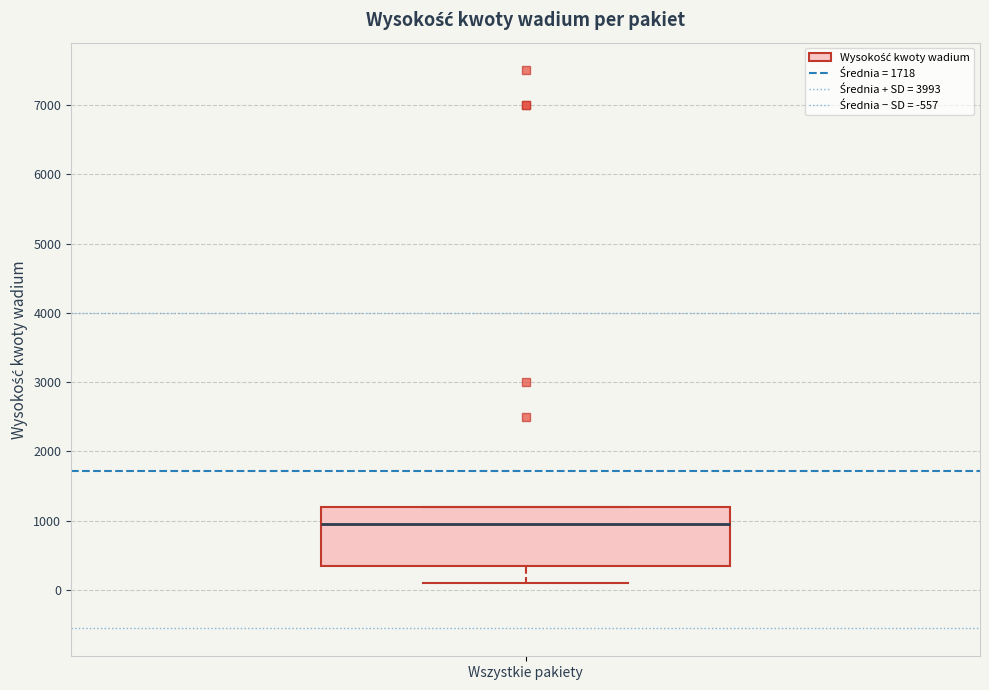

Transcribe this box plot: give where the median line is, the range the box spans, and where the two whiskers end, as read against the y-axis. The values are not printed on the chart, so give them approximately, as read against the axis.

median 1000, box 400 to 1200, whiskers 100 to 1200